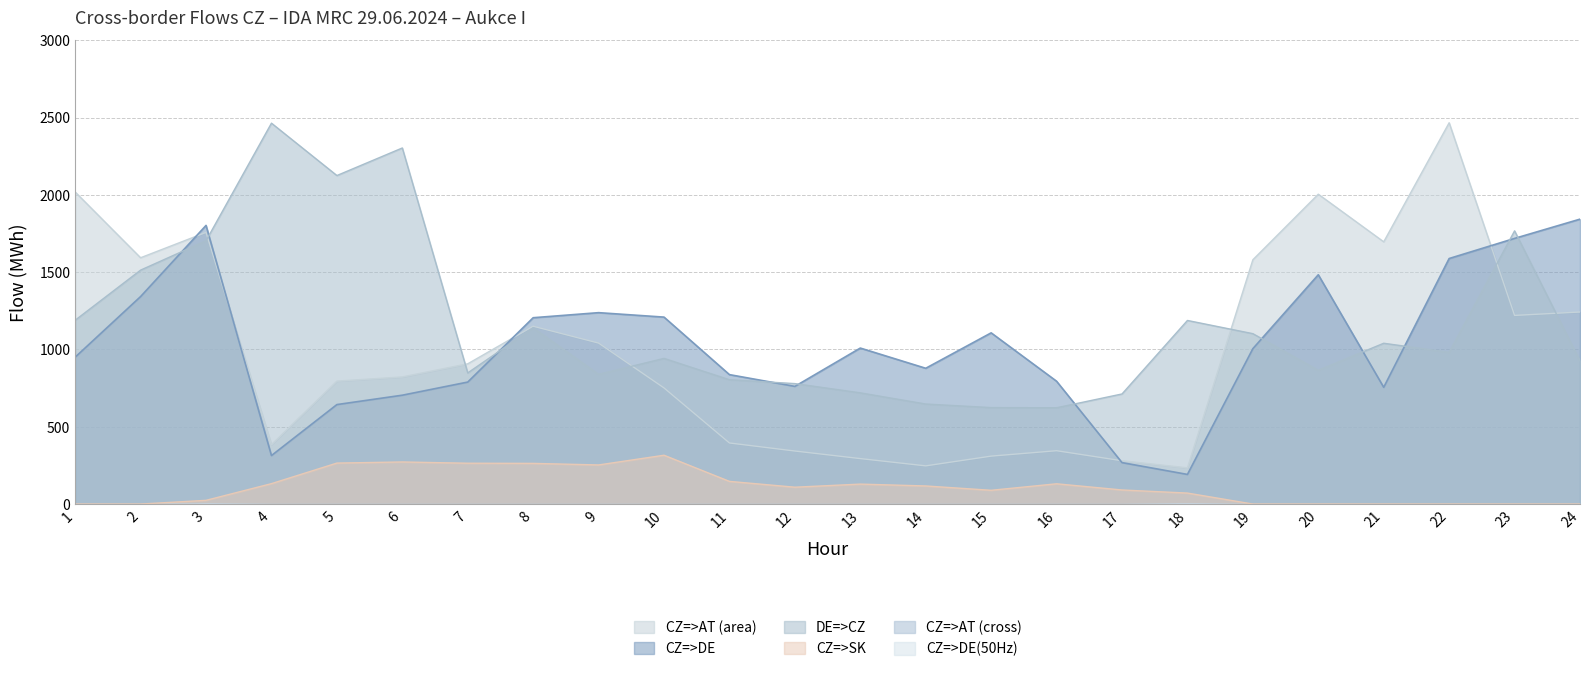

Does the chart have visible grid lines?

Yes